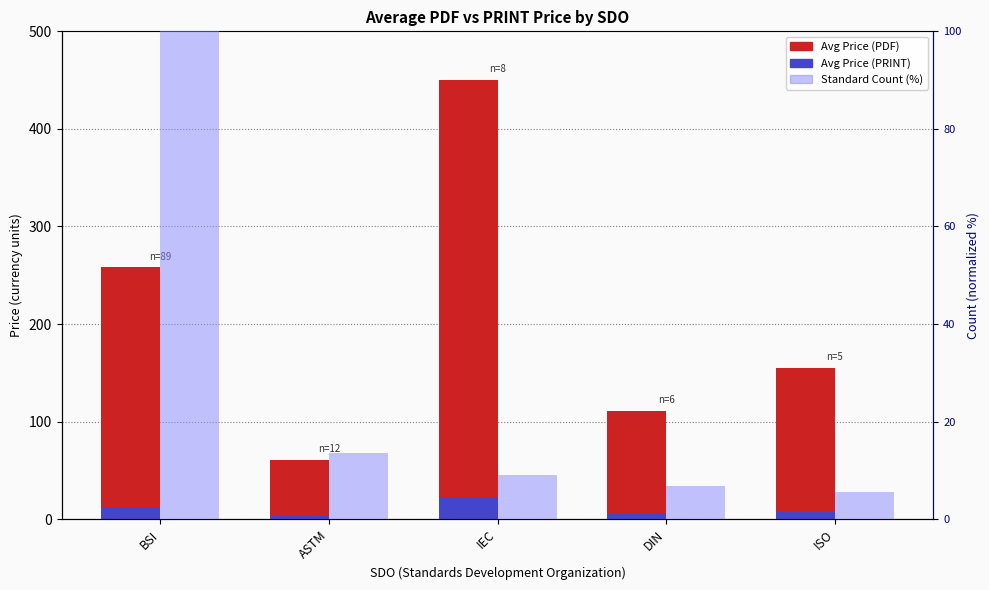

What position from the right is IEC?

3